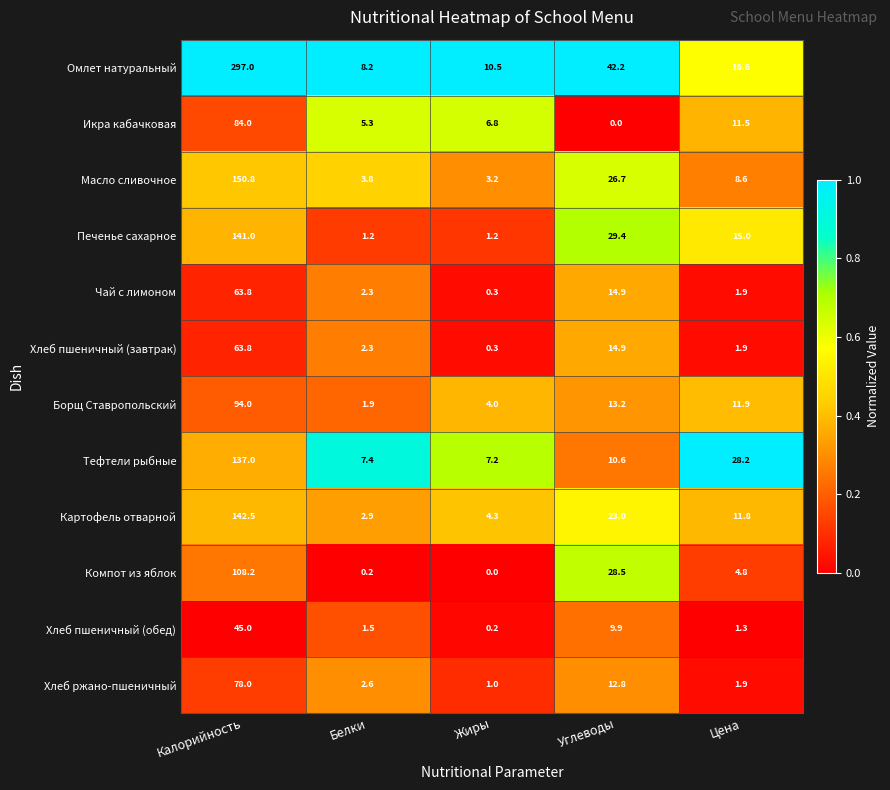

Read the Икра кабачковая value at Калорийность.

84.0